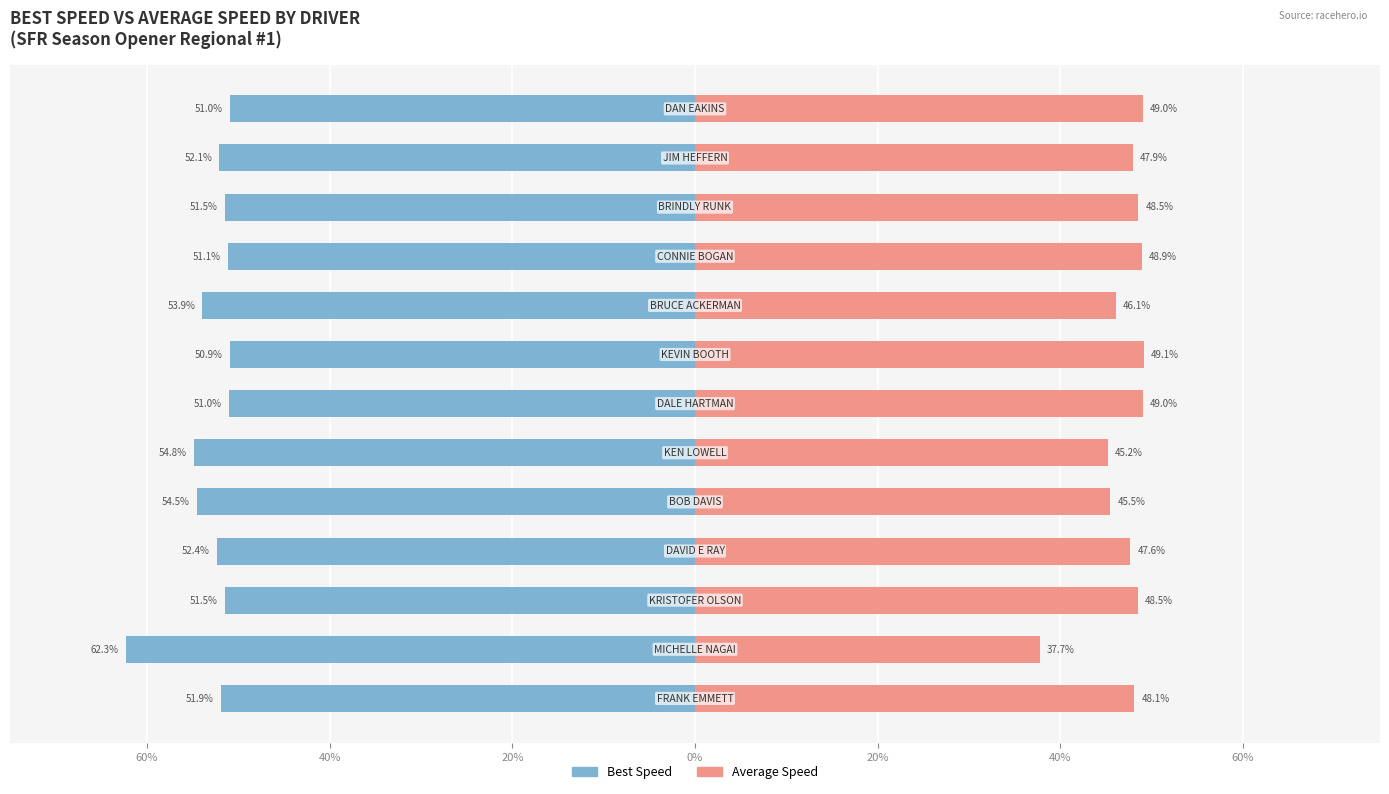

How many values in the Best Speed series exceed -51?

3